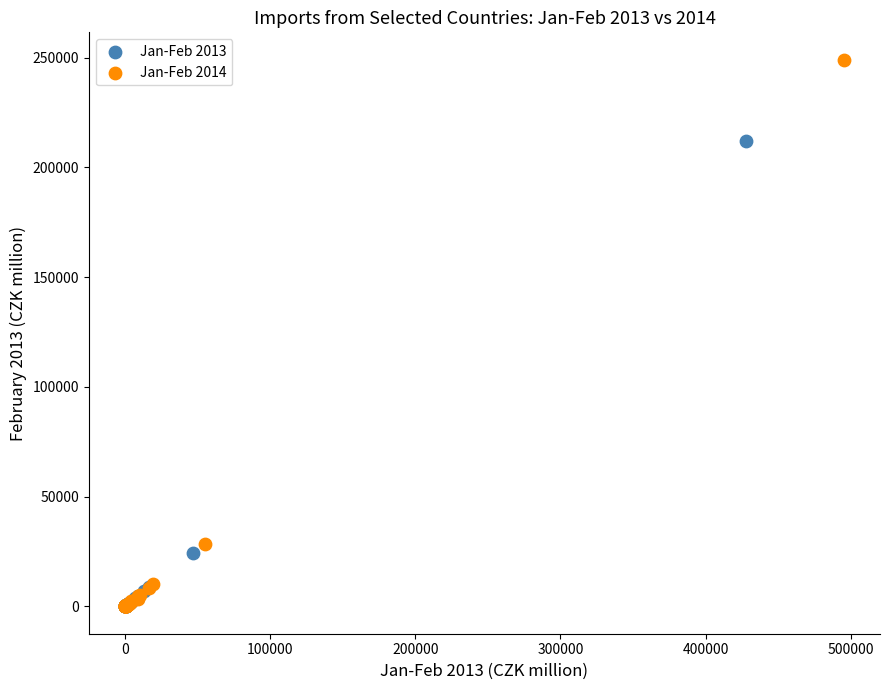

Which series contains the highest Y value?

Jan-Feb 2014